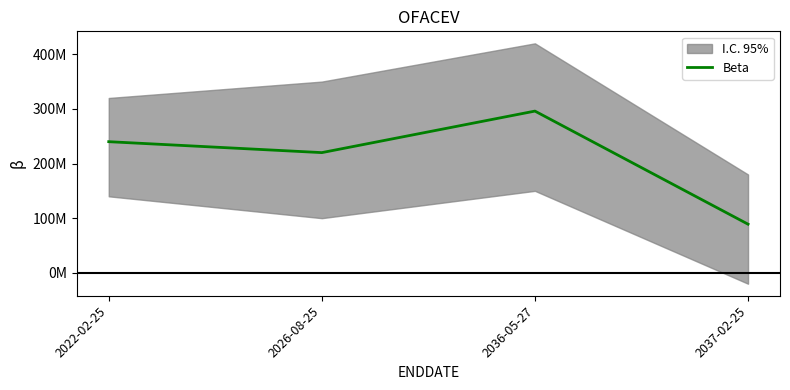

What value does the data have at 2026-08-25?

220000000